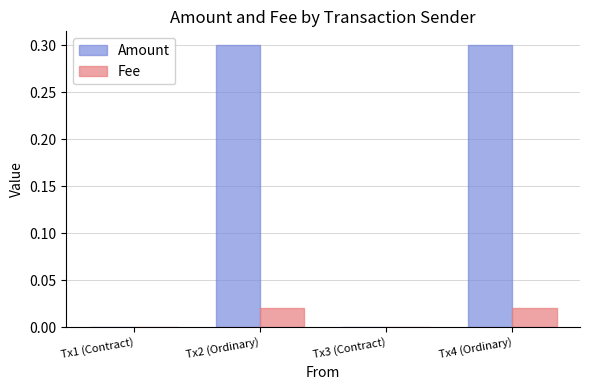

How many Fee values are between 0 and 1?

4